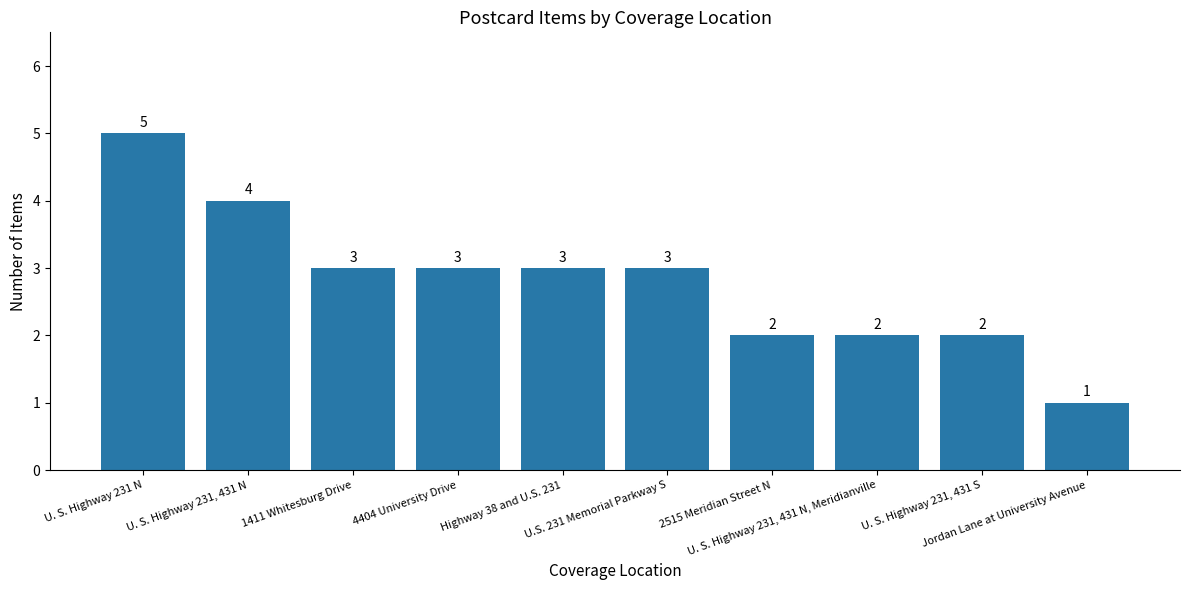

What is the maximum value shown in the chart?

5